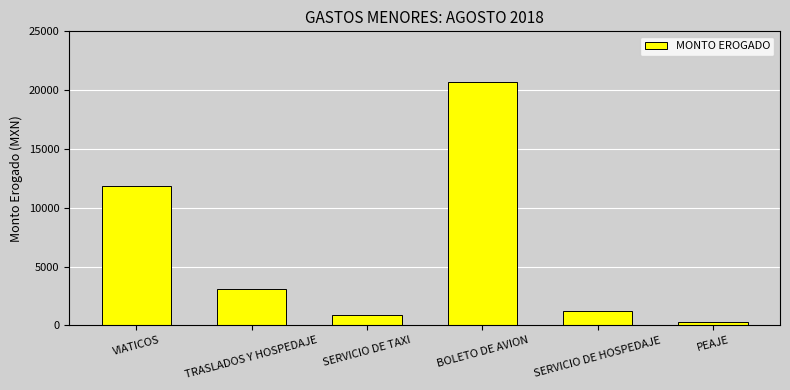

What is the difference between the values at SERVICIO DE HOSPEDAJE and BOLETO DE AVION?

19501.0